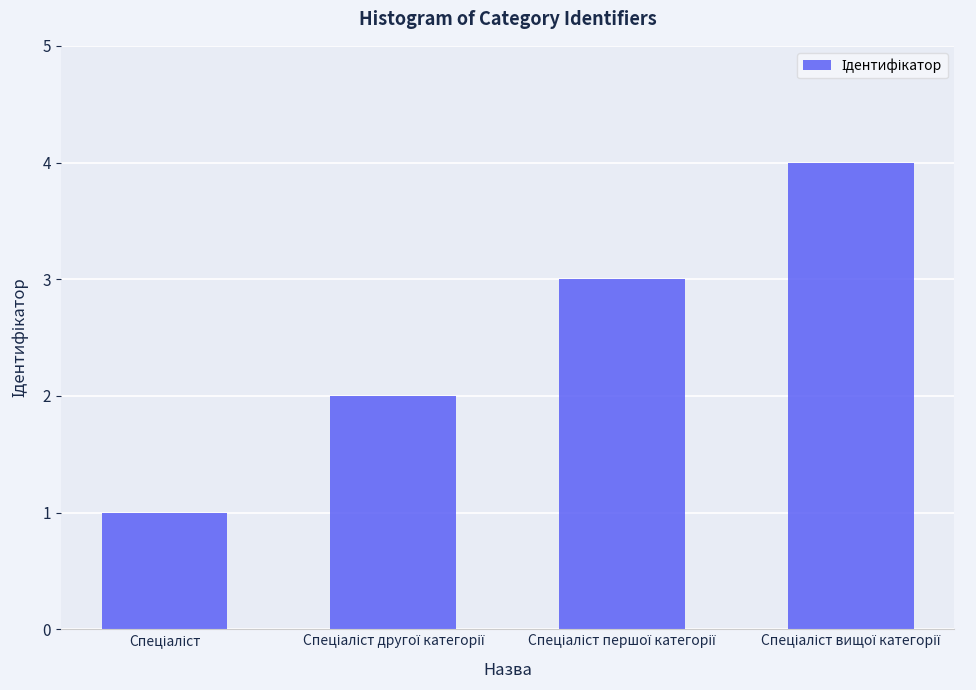

What is the maximum value shown in the chart?

4